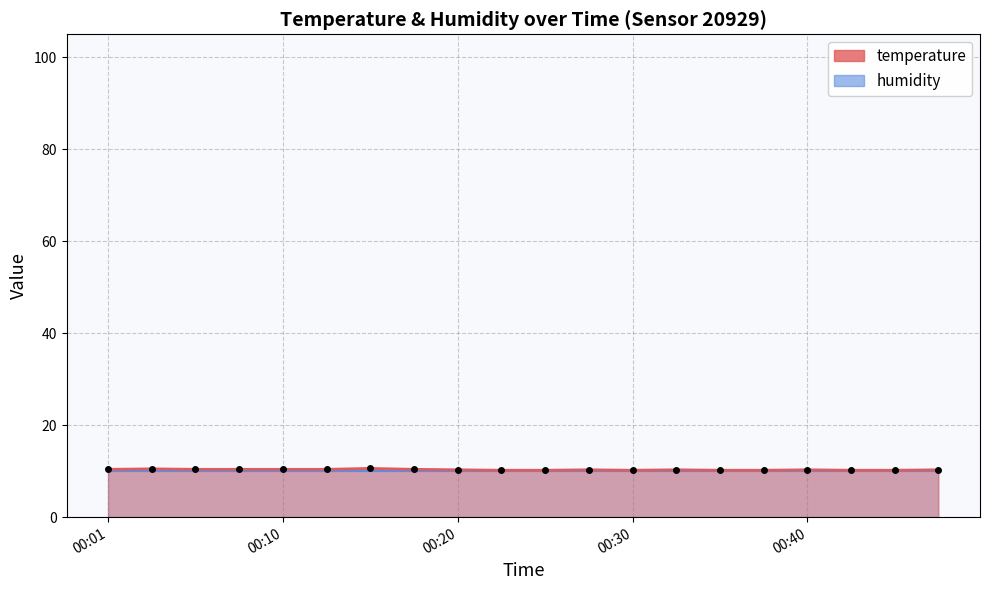

Is it true that the value at 00:40 is 5.7?

False